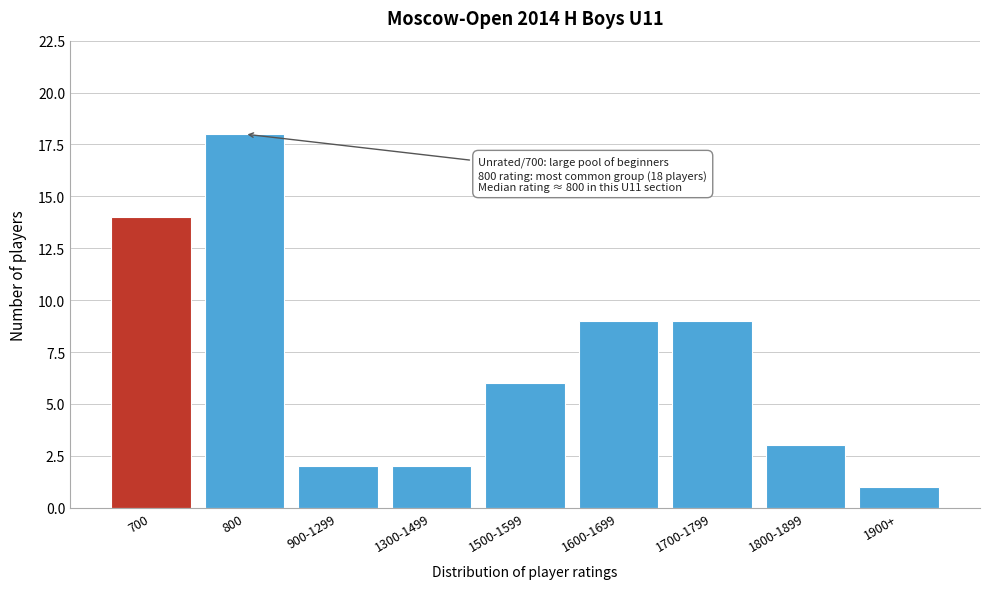

Reading right to left, transcribe all the data shown in this chart.

1900+=1	1800-1899=3	1700-1799=9	1600-1699=9	1500-1599=6	1300-1499=2	900-1299=2	800=18	700=14